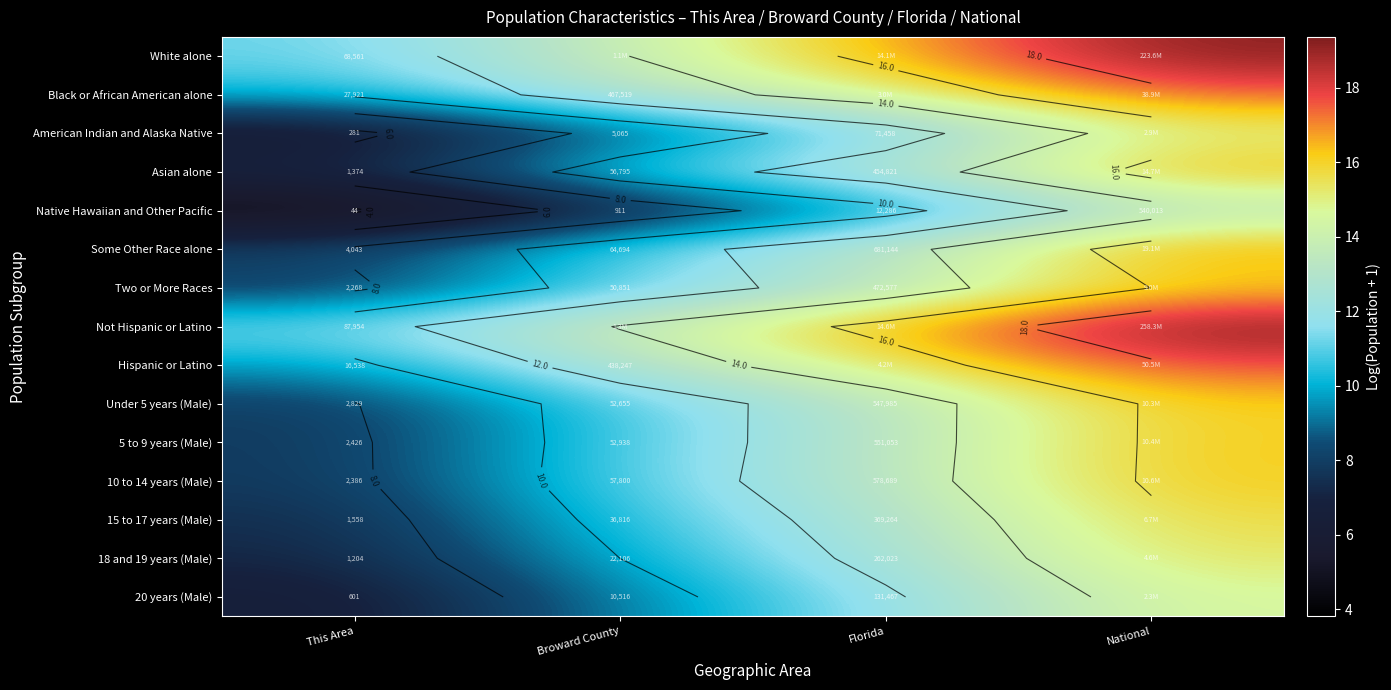

What is the difference between the maximum and second lowest values in the Two or More Races series?

5.2